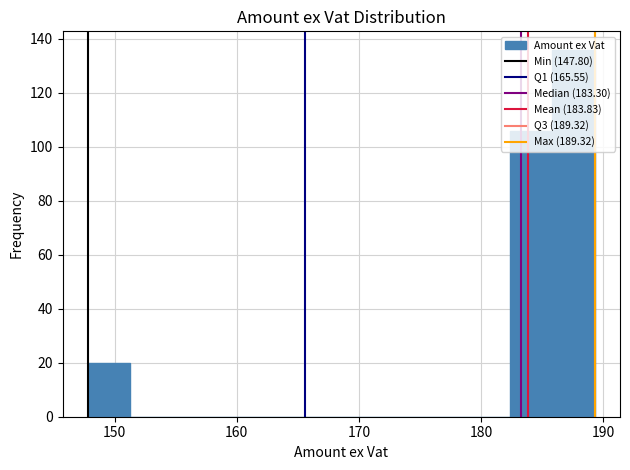

Read against the x-axis, roughly where is the centre of the tallest bar?

188